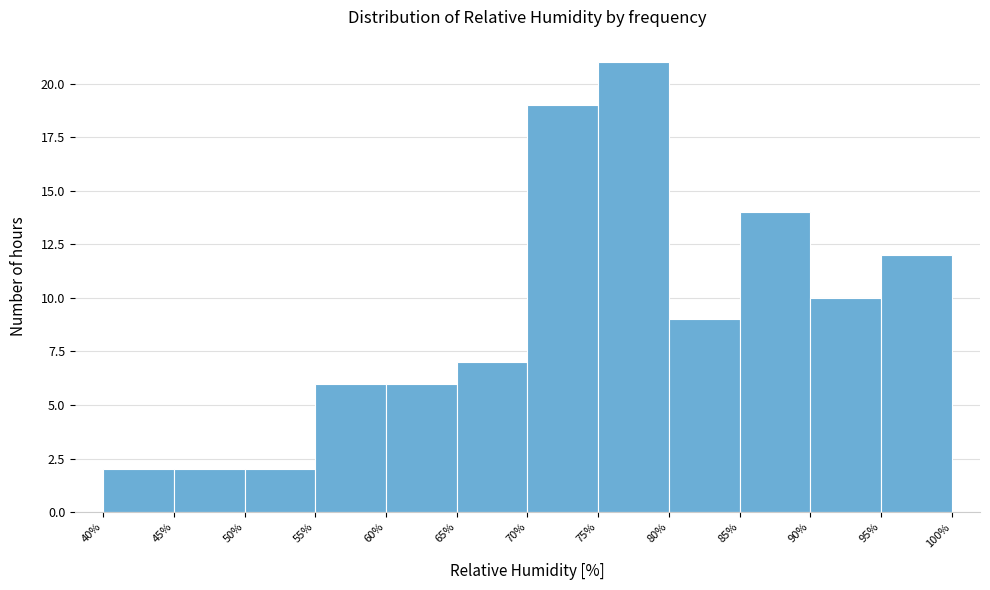

Reading left to right, list every bar in this chart as the range it spans on the x-axis followed by its height. The values are not printed on the chart, so give them approximately, as read against the axis.

40% to 45%: 2
45% to 50%: 2
50% to 55%: 2
55% to 60%: 6
60% to 65%: 6
65% to 70%: 7
70% to 75%: 19
75% to 80%: 21
80% to 85%: 9
85% to 90%: 14
90% to 95%: 10
95% to 100%: 12